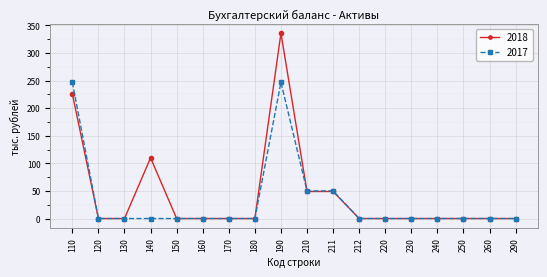

Which category has the highest value in the 2018 series?

190